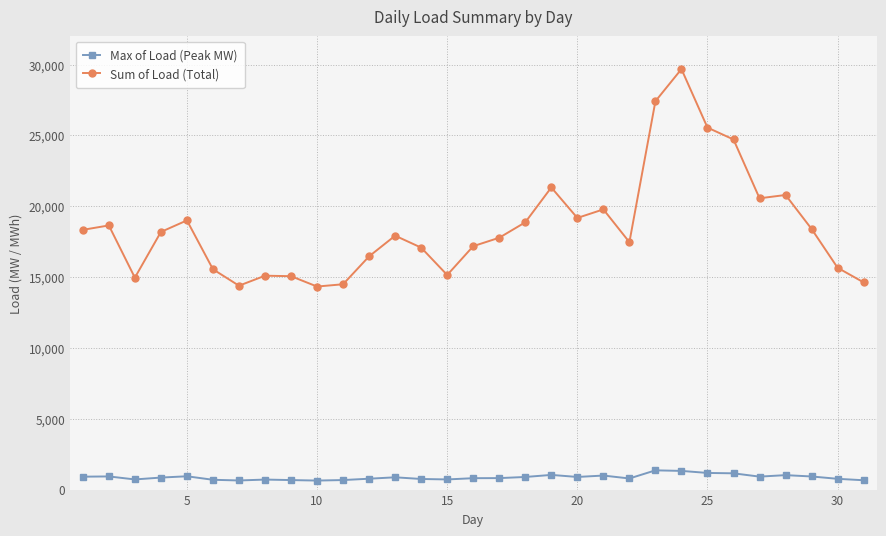

True or false: Sum of Load (Total) and Max of Load (Peak MW) cross at least once.

False